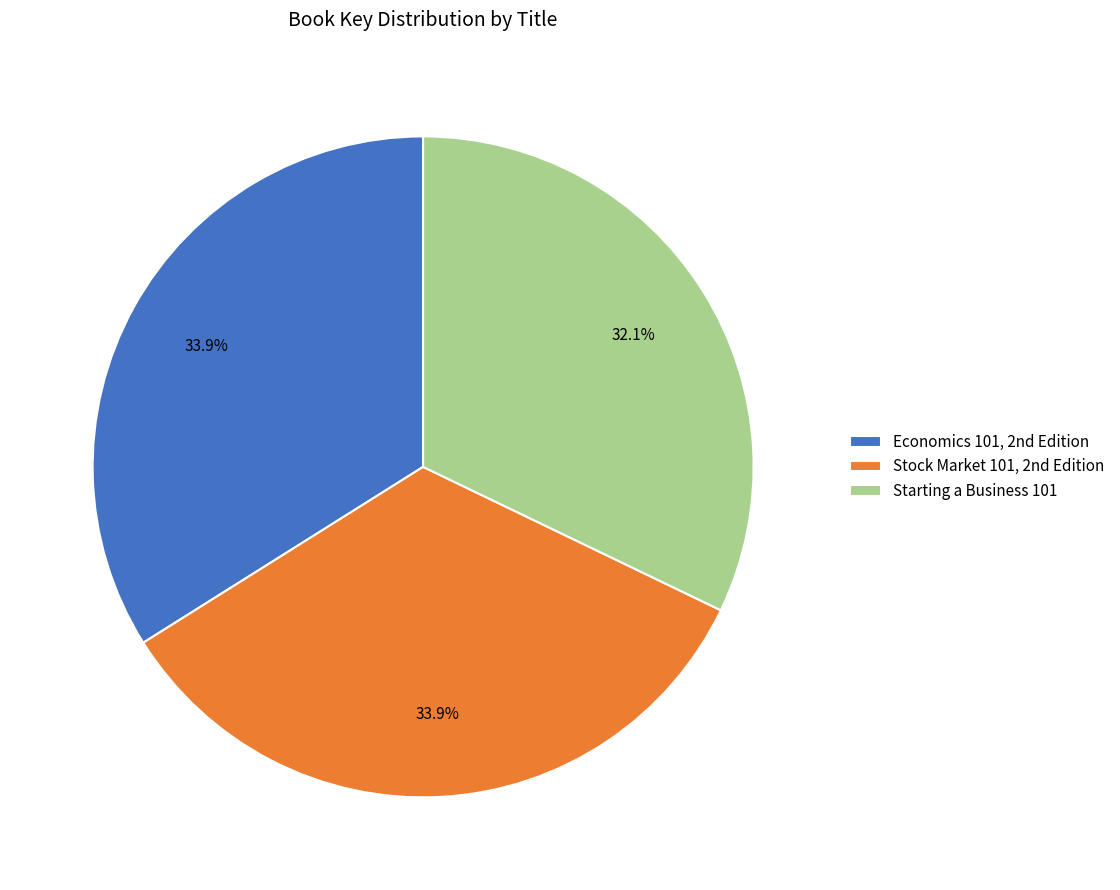

What is the smallest slice in the pie chart?

Starting a Business 101